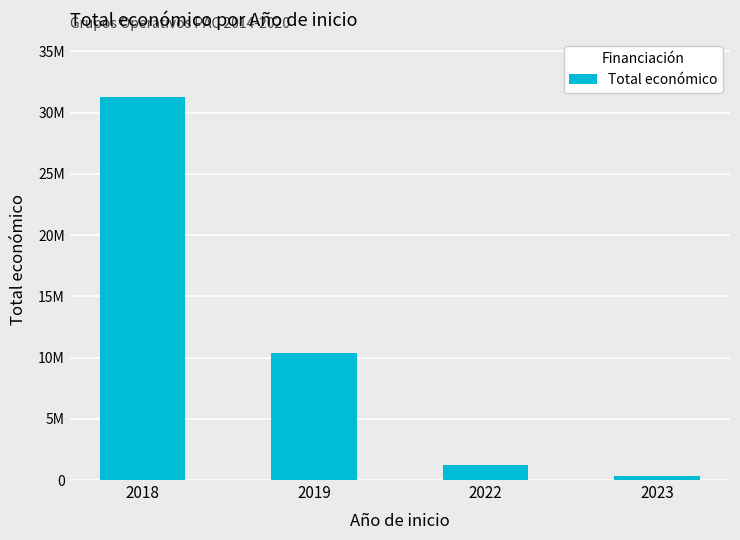

Does the chart contain any negative values?

No